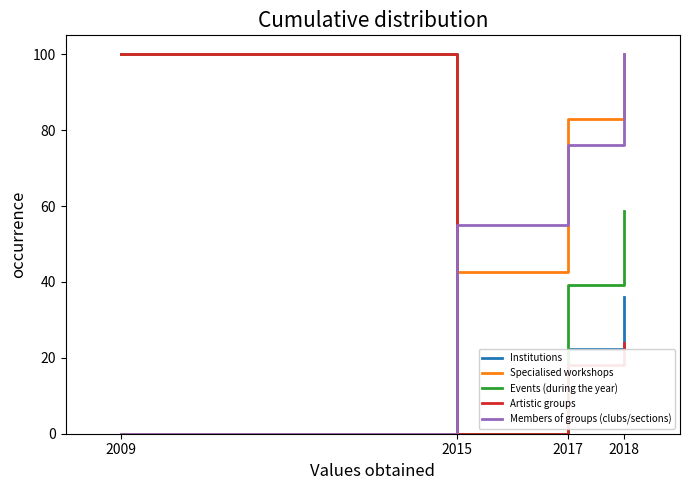

Which series changed the most between 2017 and 2018?

Members of groups (clubs/sections)